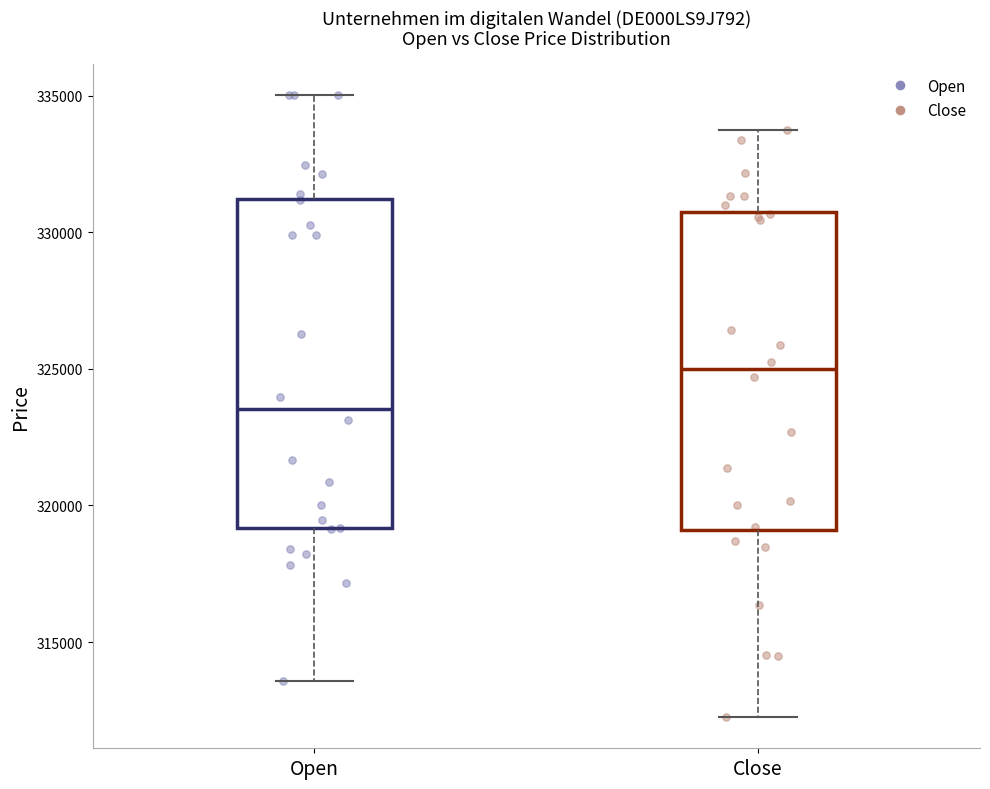

Reading left to right, transcribe this box plot: for each box, give where its median line is, the range the box spans, and where its two whiskers end, as read against the y-axis. The values are not printed on the chart, so give them approximately, as read against the axis.

Open: median 323500, box 319000 to 331000, whiskers 313500 to 335000
Close: median 325000, box 319000 to 330500, whiskers 312500 to 333500